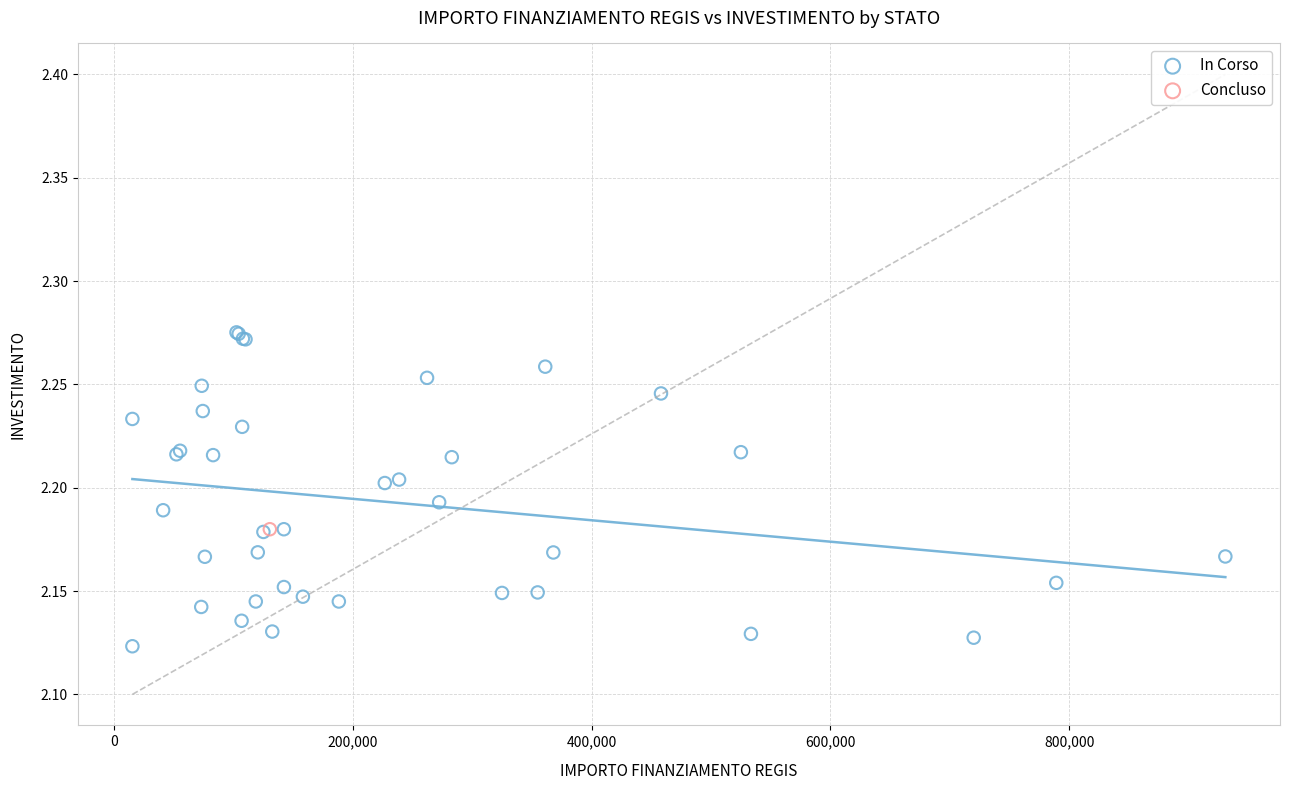

What are all the series names shown in the legend?

In Corso, Concluso